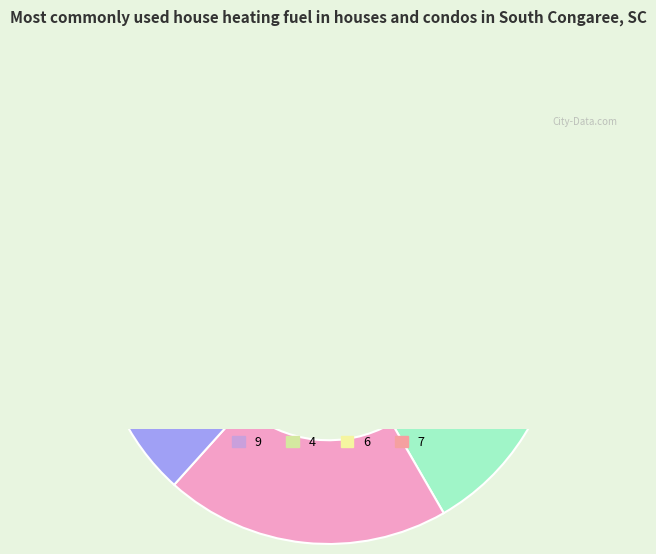

Is there a majority slice in this chart?

No